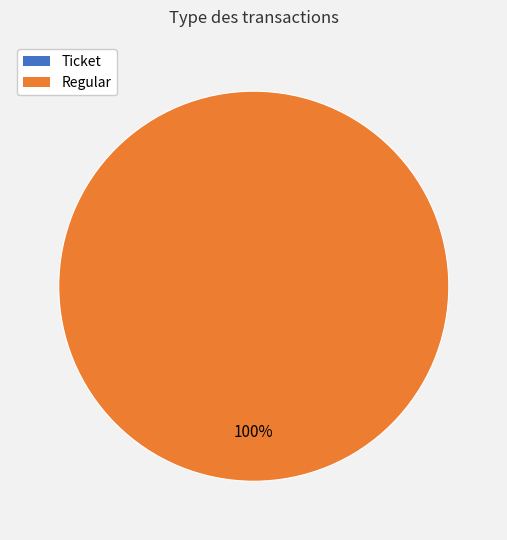

How many segments does this pie chart have?

2